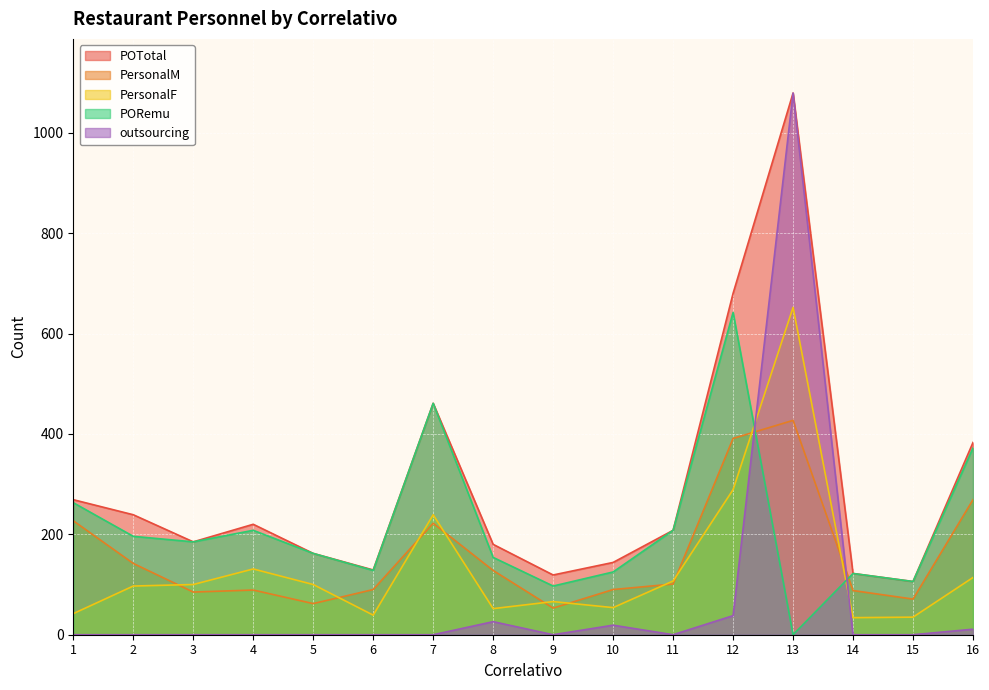

The value of outsourcing at 13 is 465. True or false?

False